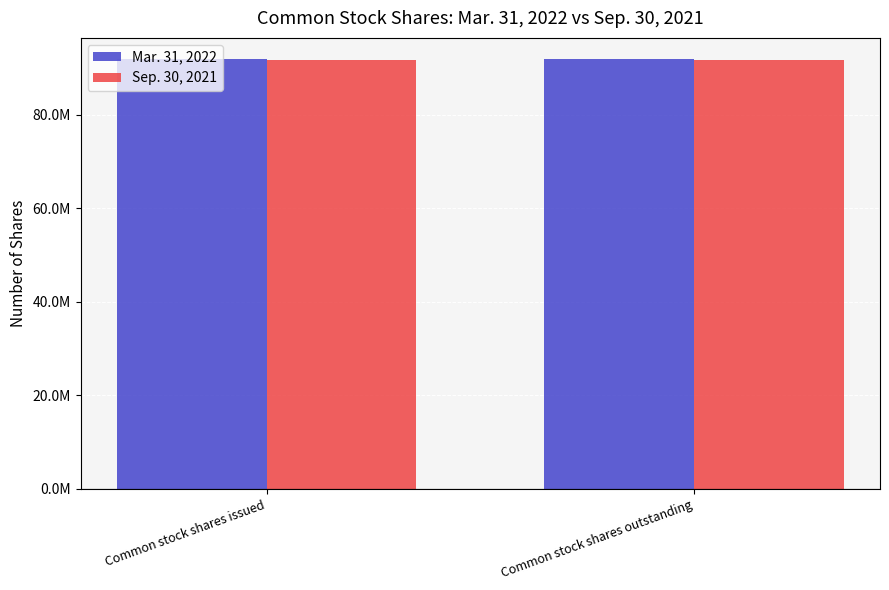

True or false: Sep. 30, 2021 has a value of 91618412 at Common stock shares outstanding.

True